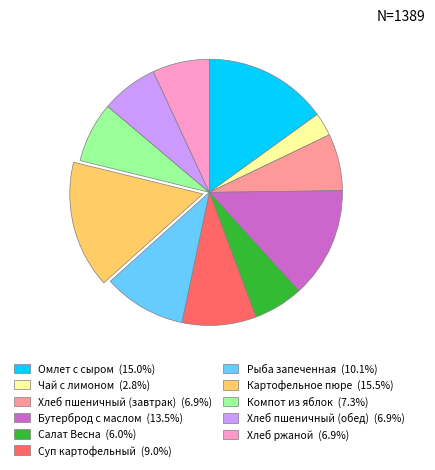

Does Салат Весна account for over 50% of the chart?

No